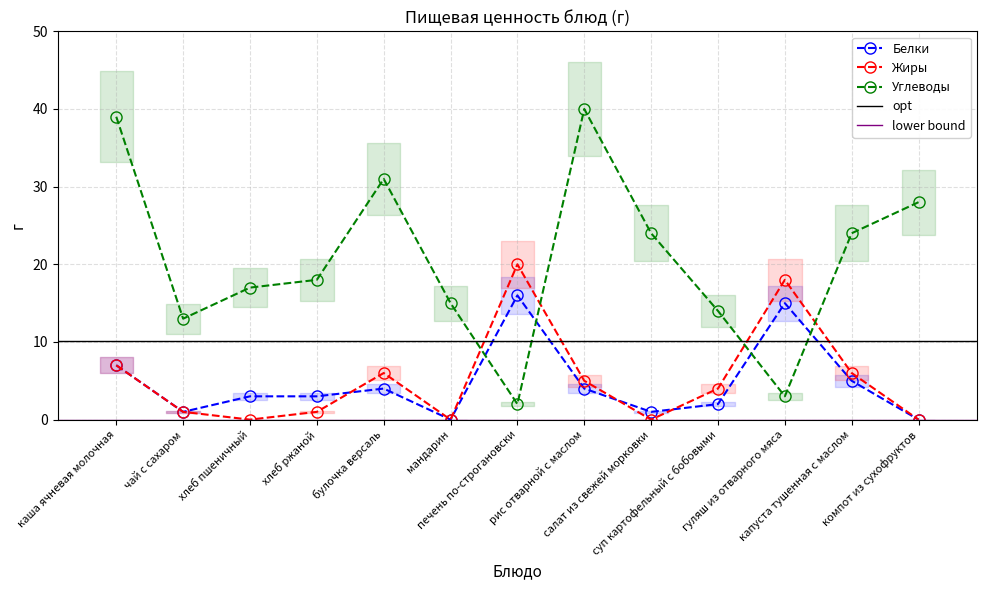

What is the sum of all Жиры values?

68